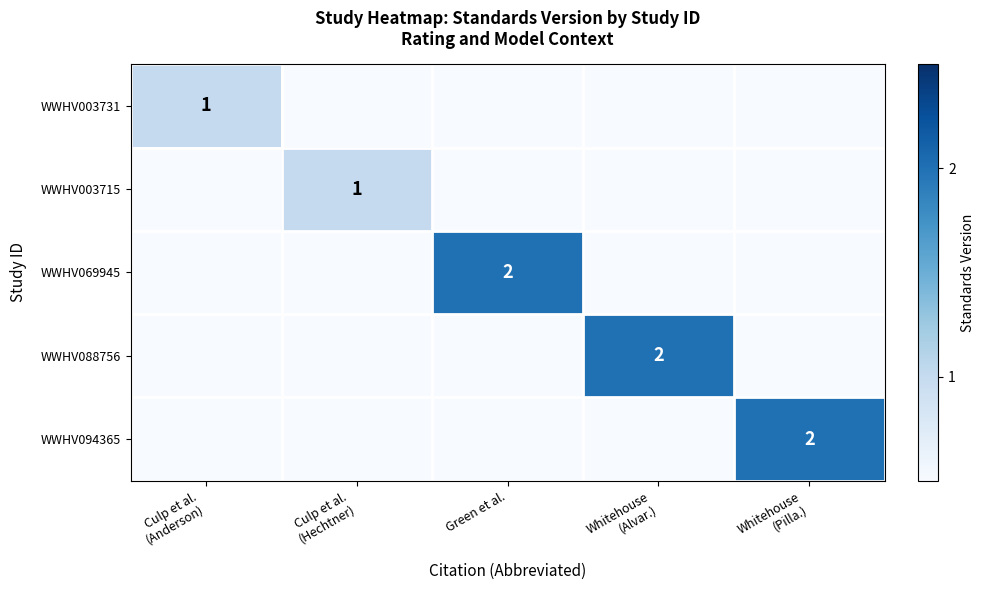

What is the spread (max minus min) of values at Whitehouse
(Alvar.)?

2